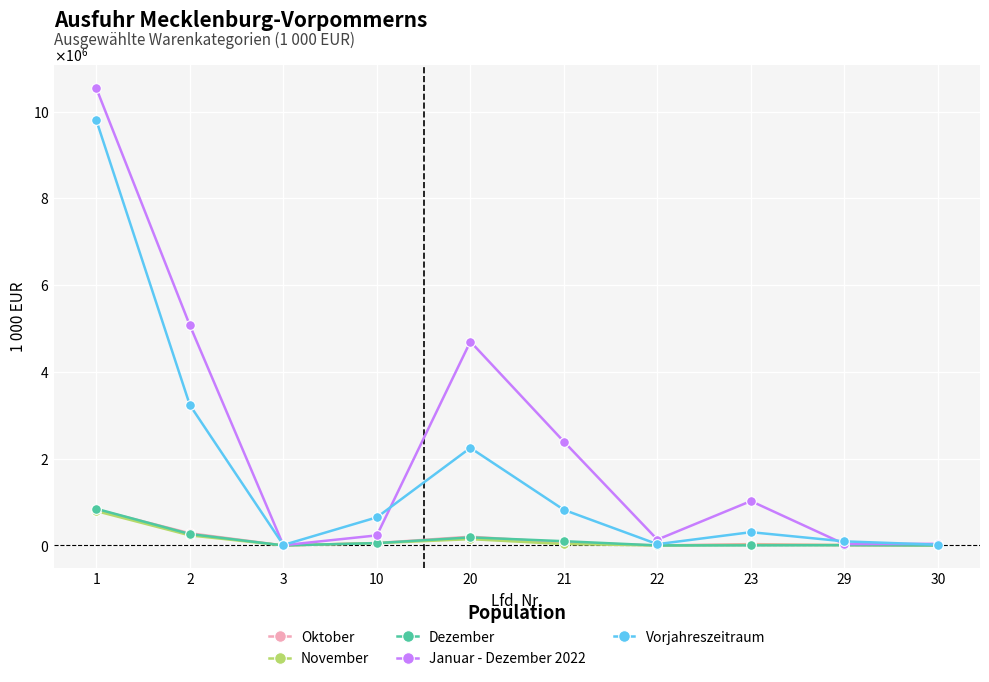

The value of November at 20 is 46539. True or false?

False